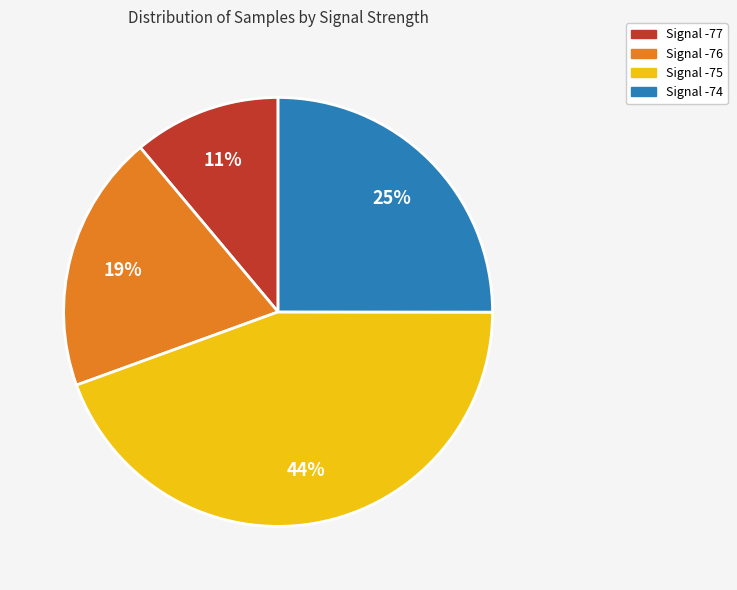

How many segments does this pie chart have?

4